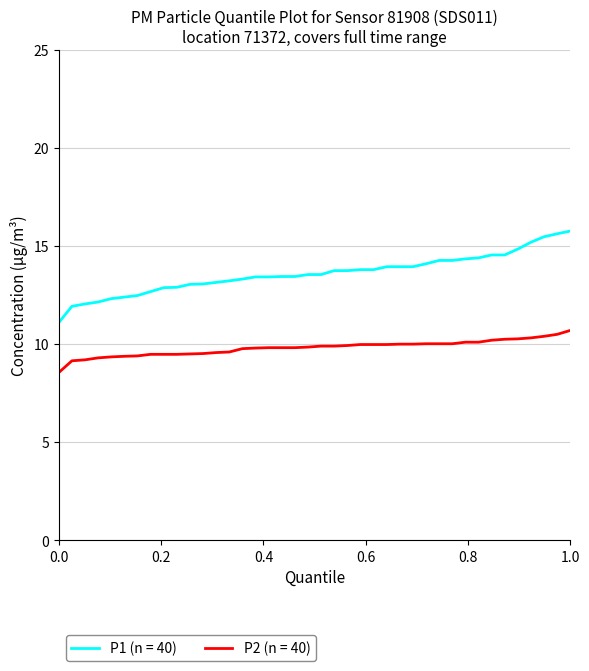

Which series has the widest spread of values?

P1 (n = 40)